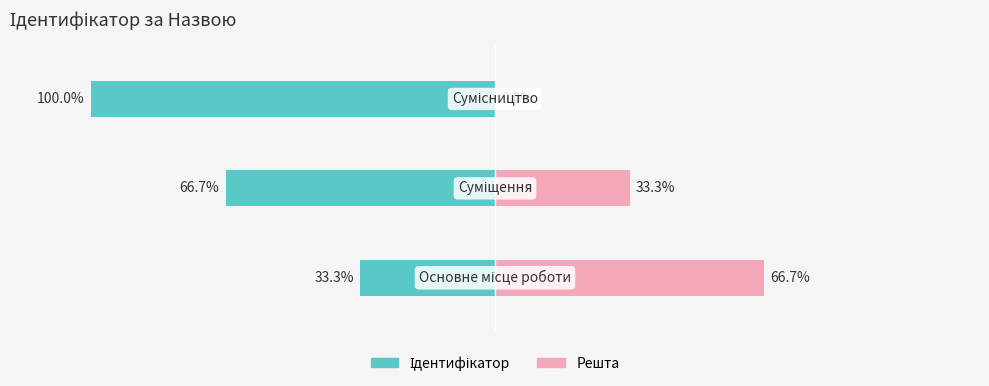

Reading right to left, what are all the values shown in this chart?

Ідентифікатор: 2=-100.0	1=-66.7	0=-33.3
Решта: 2=0.0	1=33.3	0=66.7